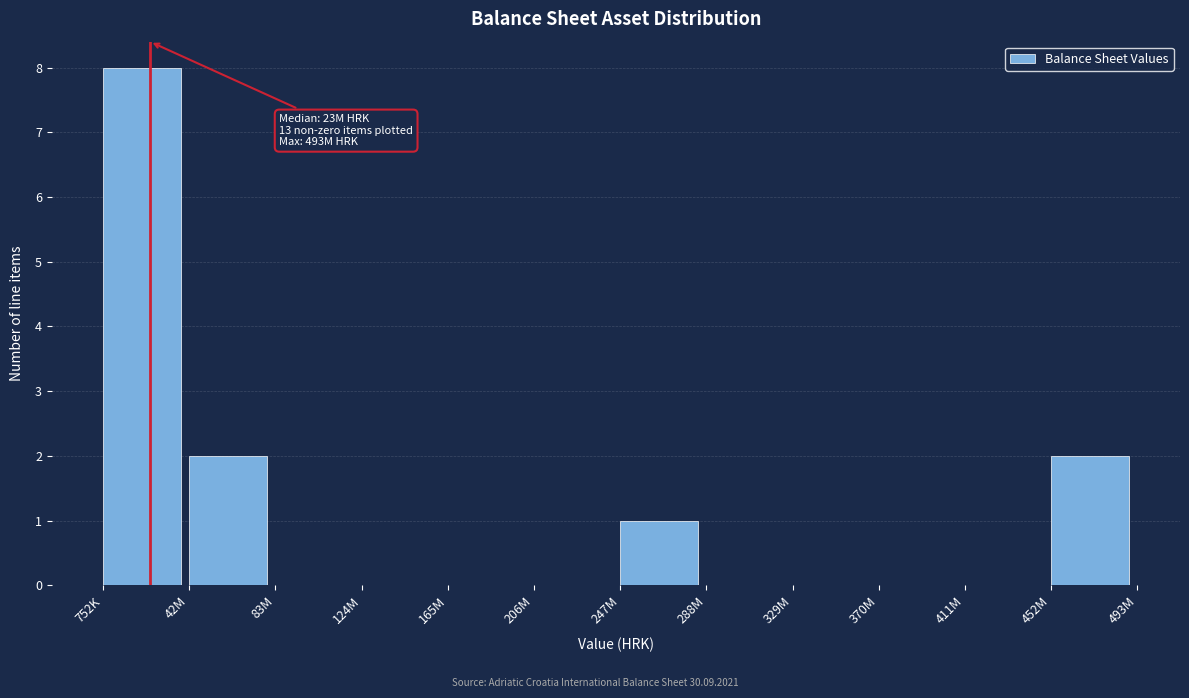

Reading left to right, transcribe all the data shown in this chart.

752K=8	42M=2	83M=0	124M=0	165M=0	206M=0	247M=1	288M=0	329M=0	370M=0	411M=0	452M=2